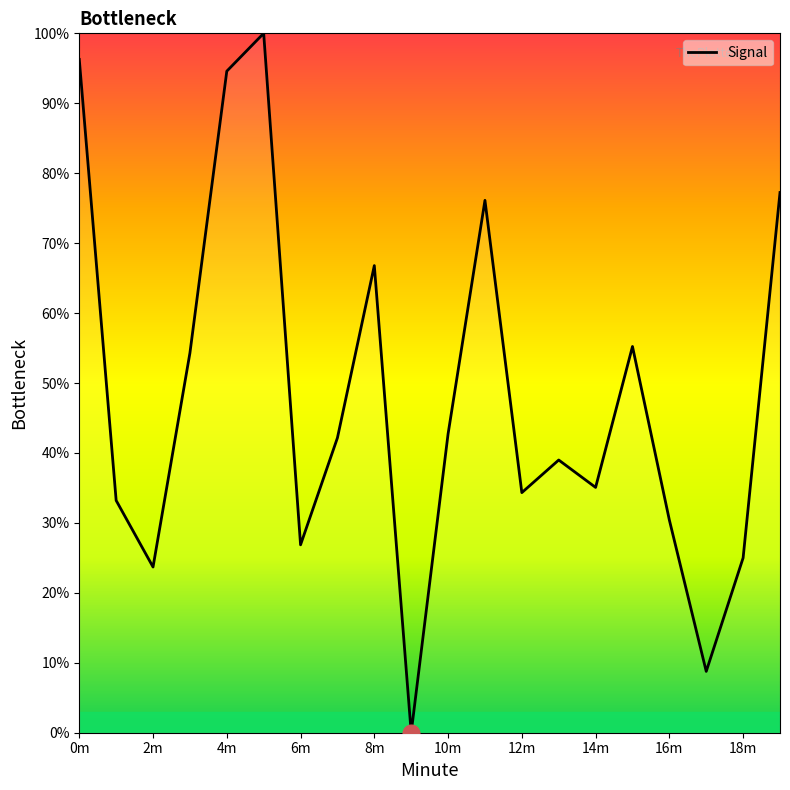

How many positive values are there?

19